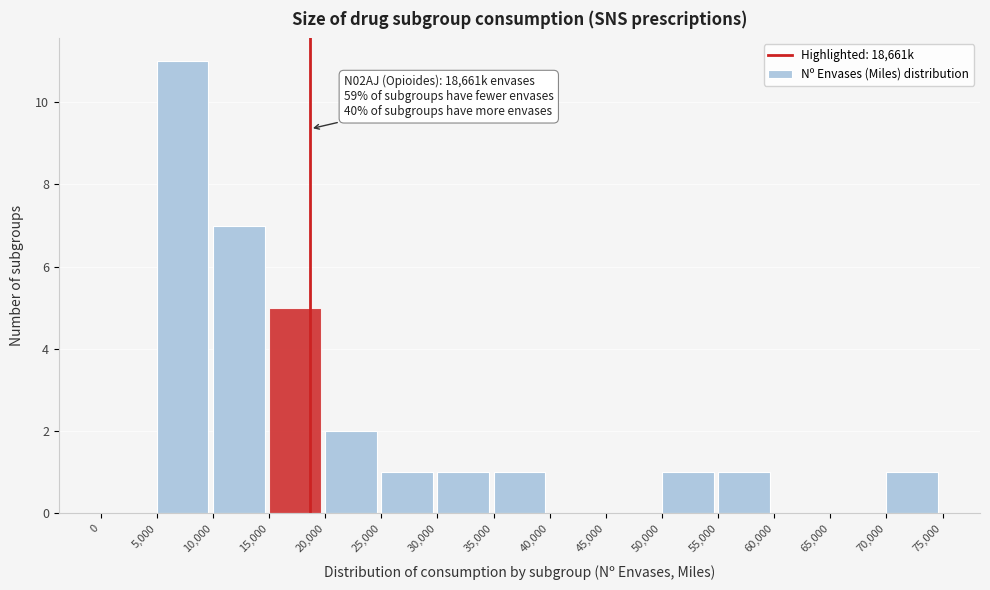

Over which range of the x-axis is the bar tallest?

5,000 to 10,000